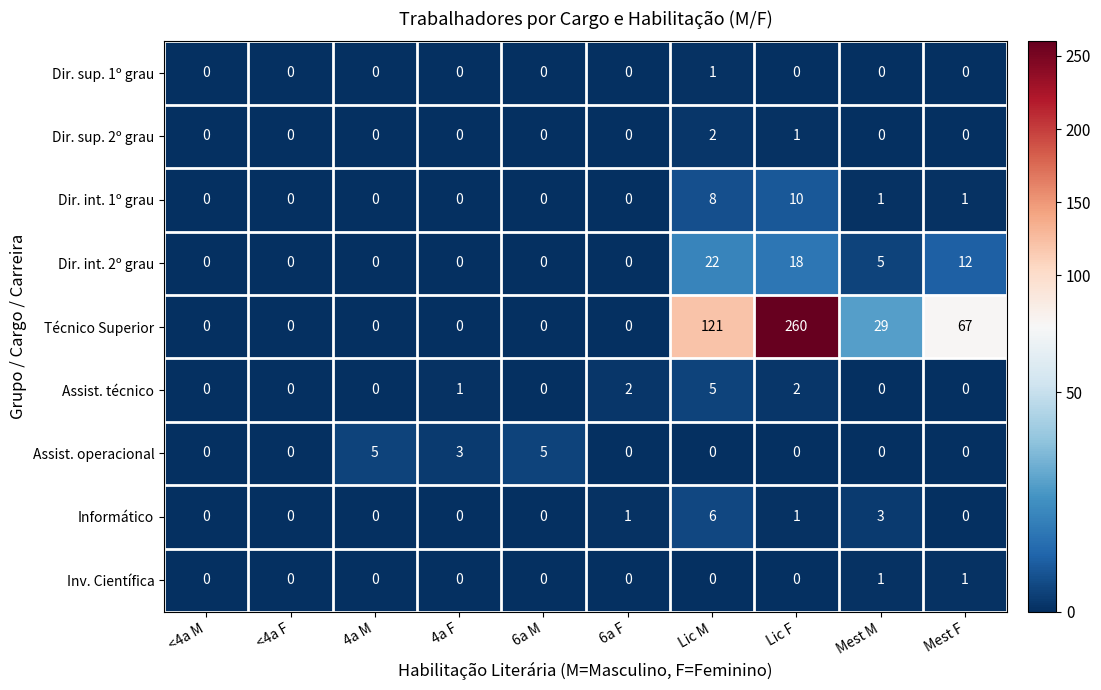

What is the difference between the second highest and second lowest values in the Assist. operacional series?

5